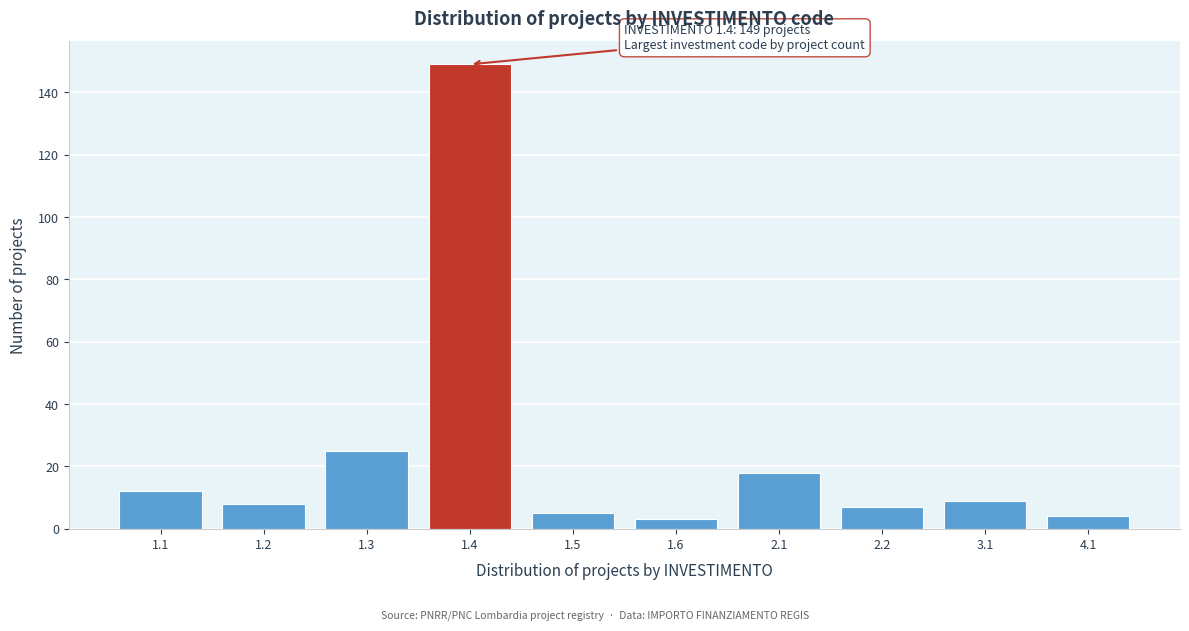

Reading left to right, extract all data points from this chart.

1.1=12	1.2=8	1.3=25	1.4=149	1.5=5	1.6=3	2.1=18	2.2=7	3.1=9	4.1=4